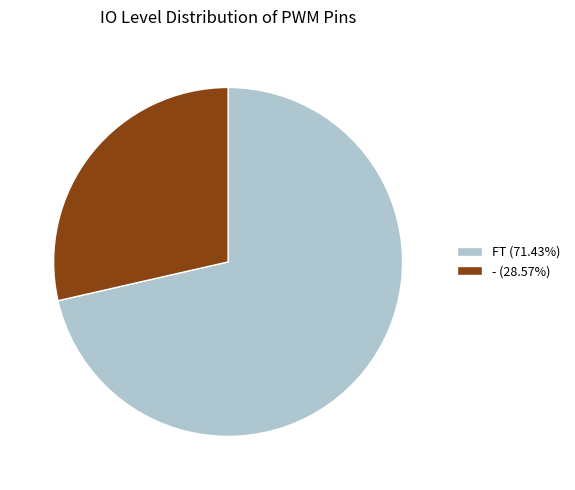

How many segments does this pie chart have?

2